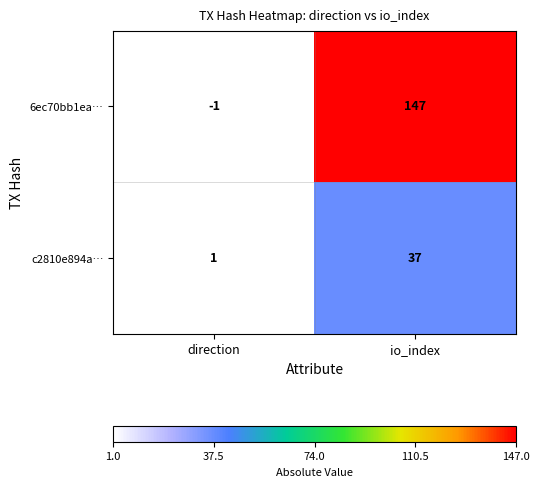

How many distinct data groups are displayed?

2